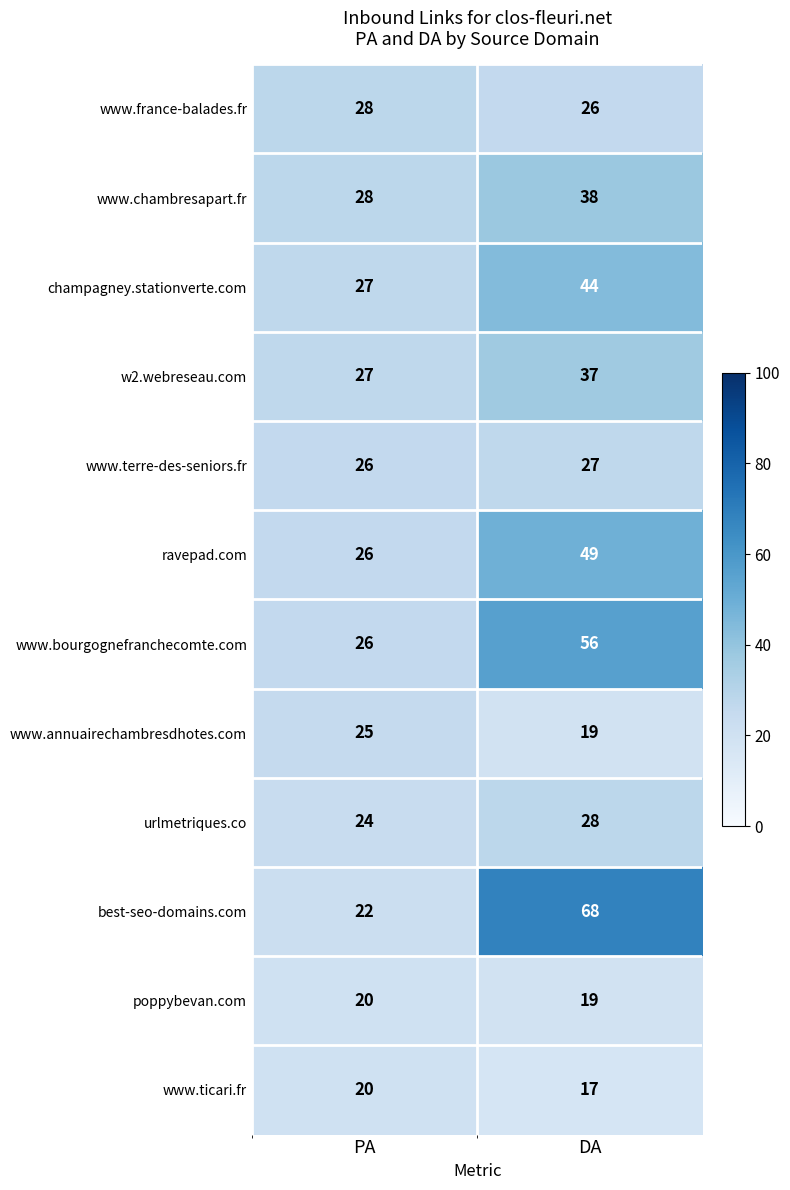

What is the sum of the www.bourgognefranchecomte.com values at DA and PA?

82